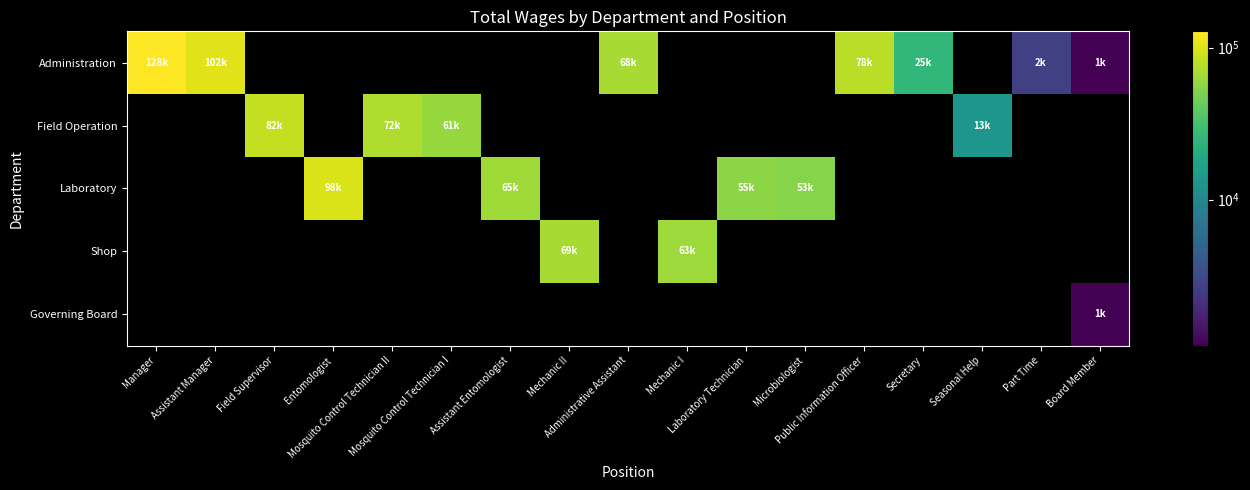

Rank the series at Entomologist from highest to lowest value.

Laboratory, Administration, Field Operation, Shop, Governing Board